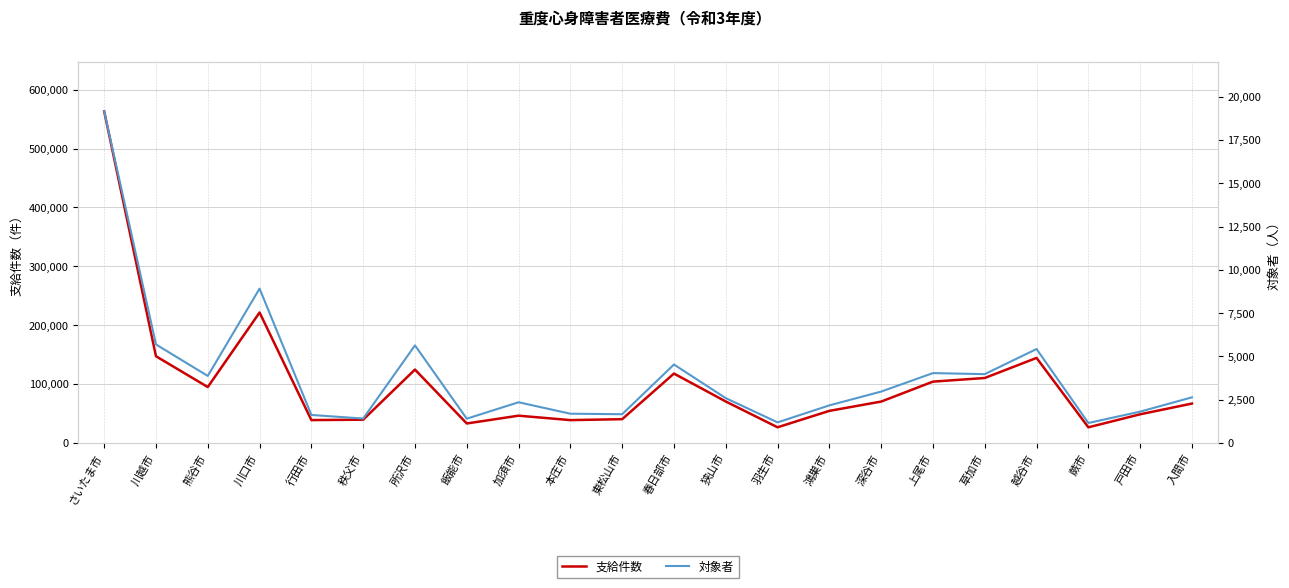

True or false: 対象者 and 支給件数 cross at least once.

False